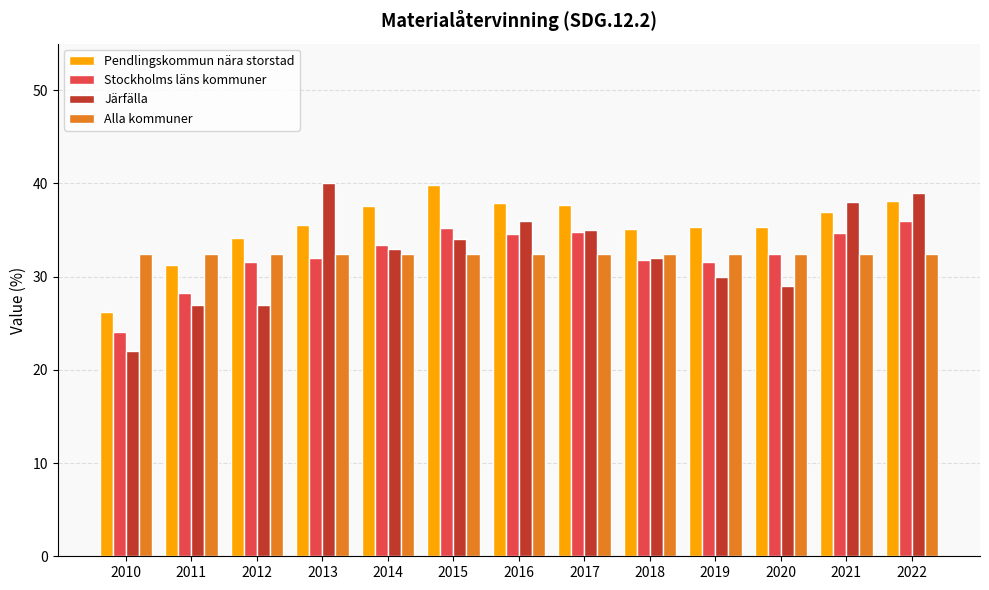

What is the minimum value for Stockholms läns kommuner?

24.0